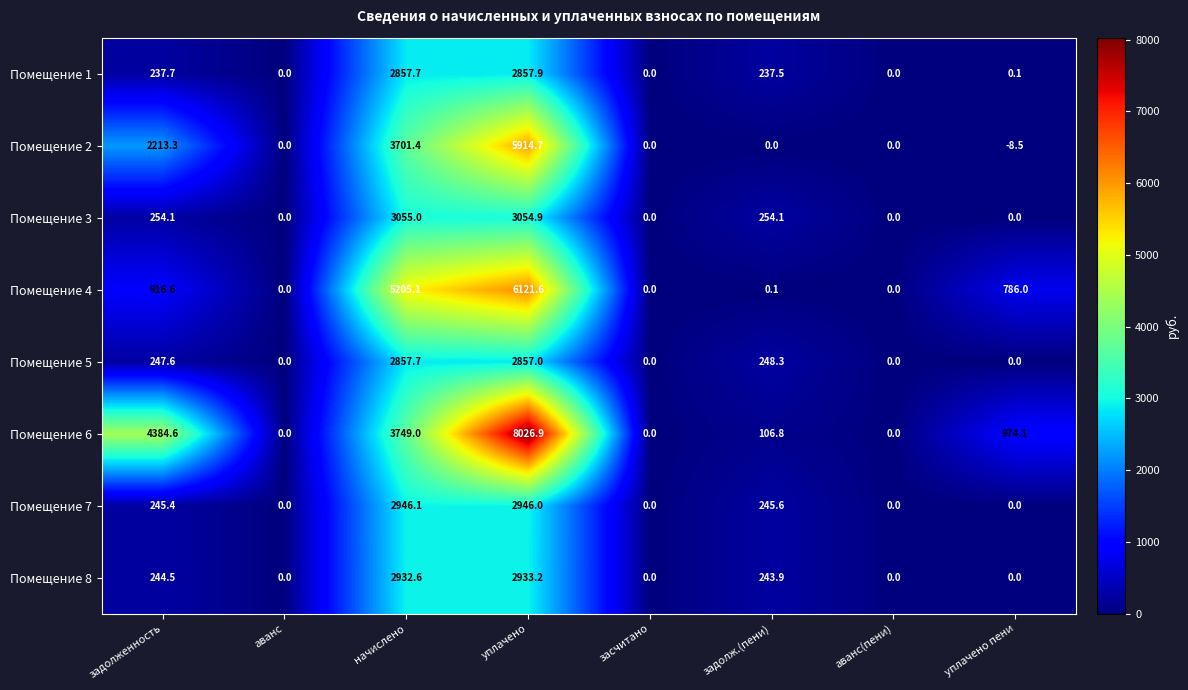

Between уплачено and аванс(пени), which series saw the biggest shift?

Помещение 6